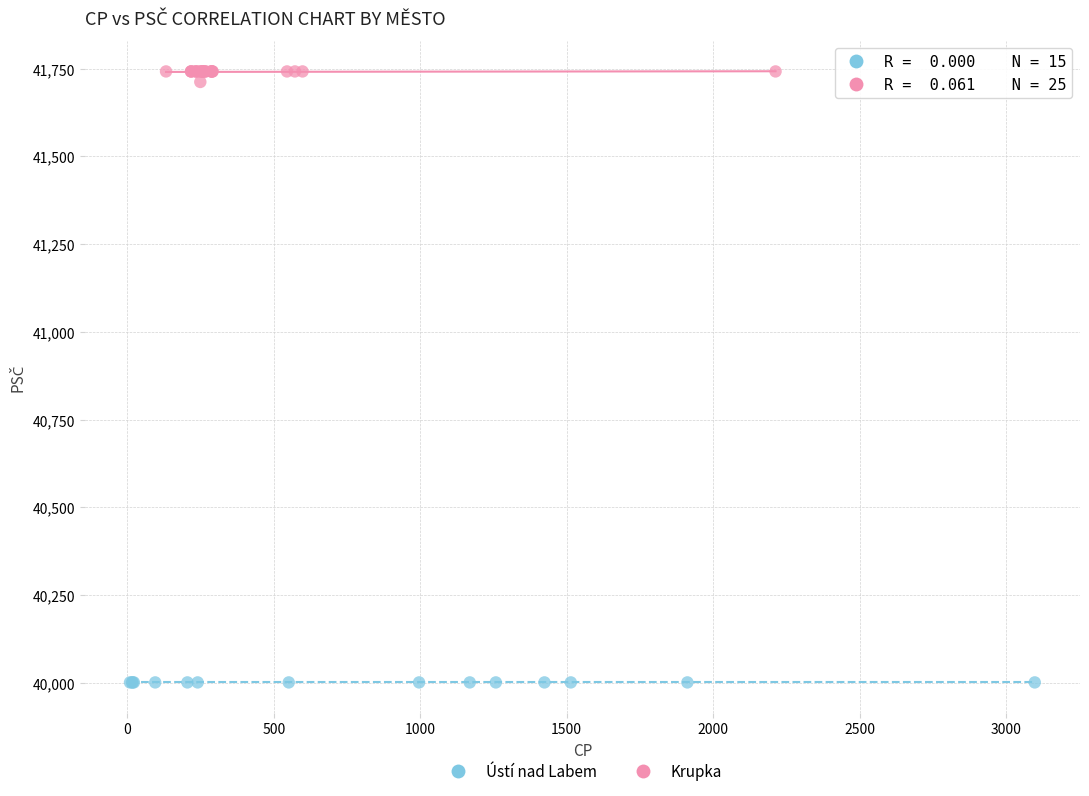

Which series contains the lowest Y value?

Ústí nad Labem